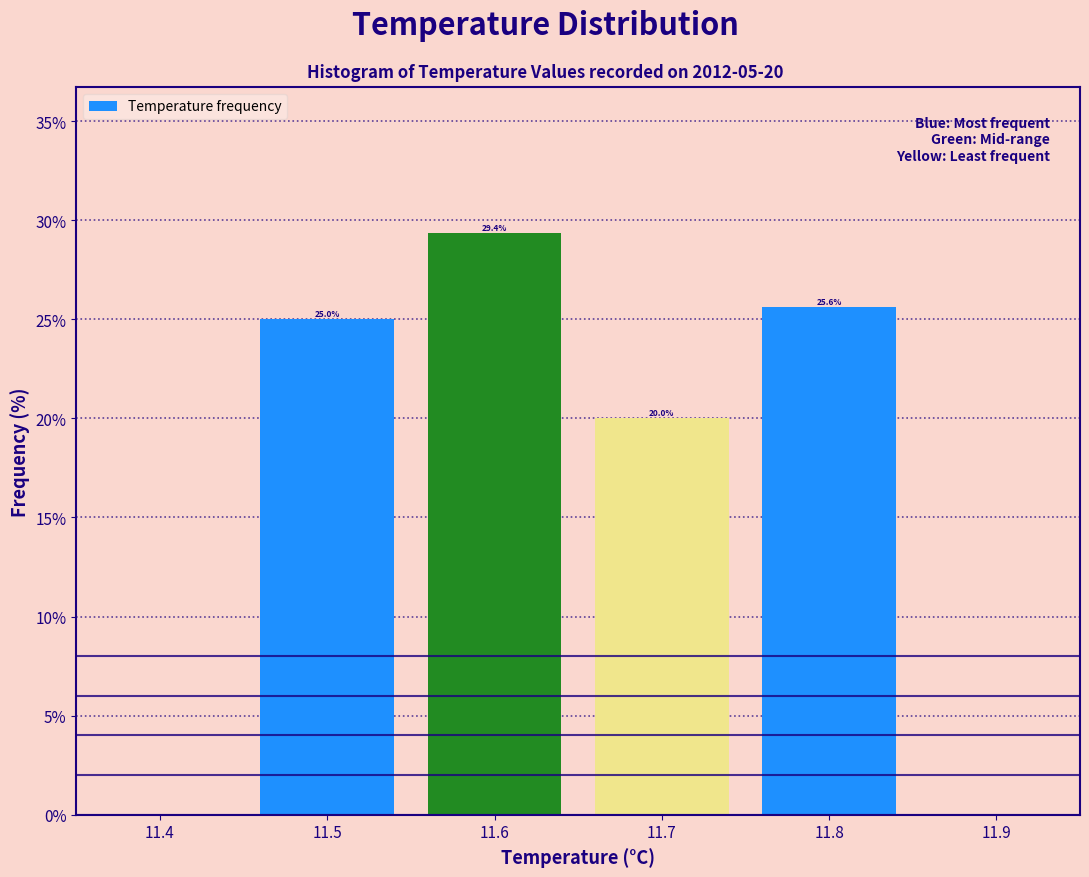

Which range on the x-axis has the tallest bar?

11.55 to 11.65